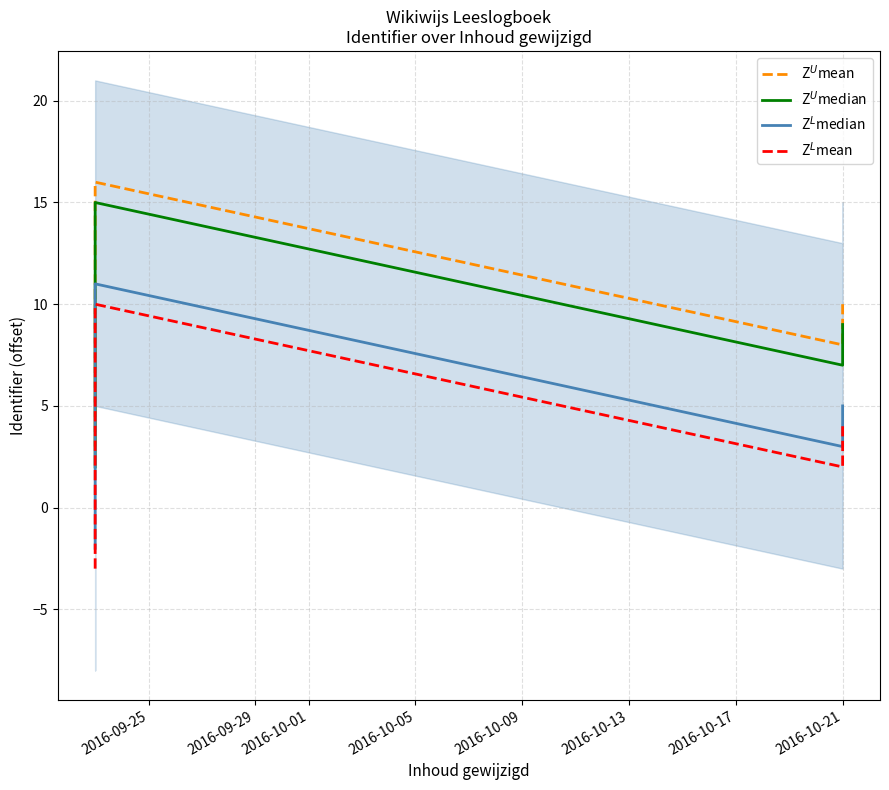

How many interior local valleys does the Z$^U$median series have?

1